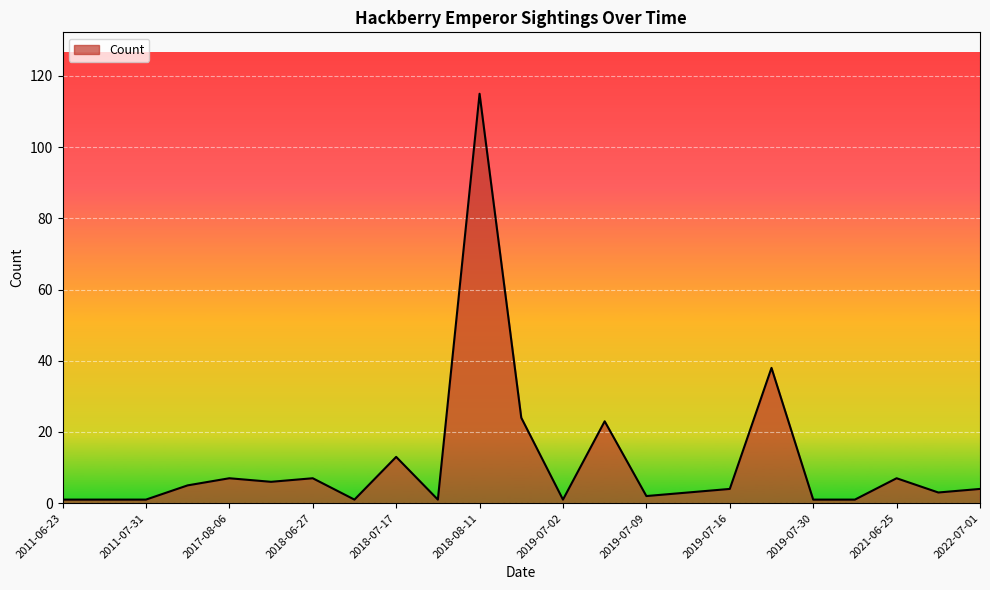

What is the maximum value shown in the chart?

115